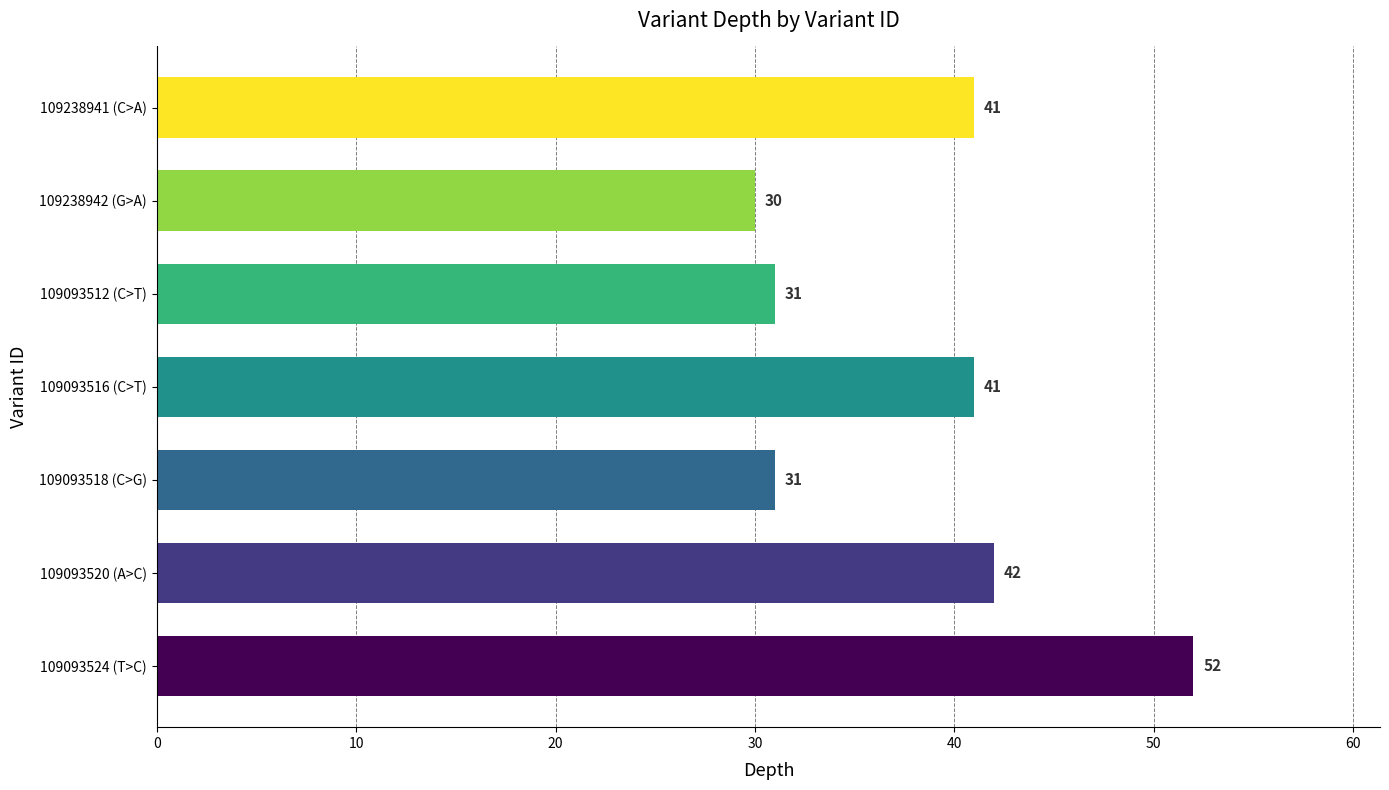

Which has a higher value, 109238941 (C>A) or 109093524 (T>C)?

109093524 (T>C)